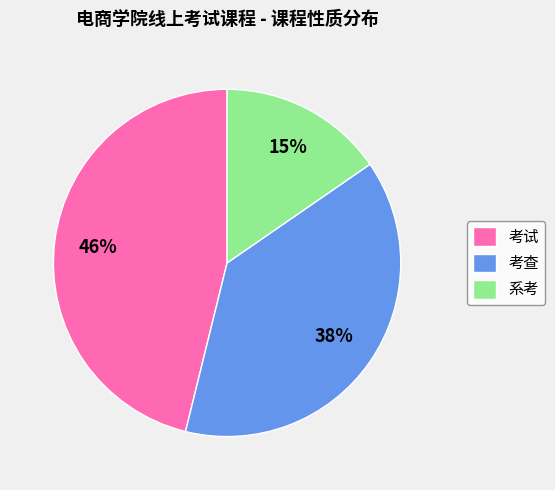

Which has a higher value, 考试 or 系考?

考试